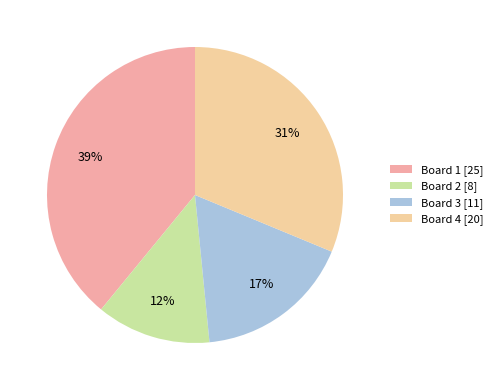

To the nearest percent, what percentage of the pie is Board 4?

31%